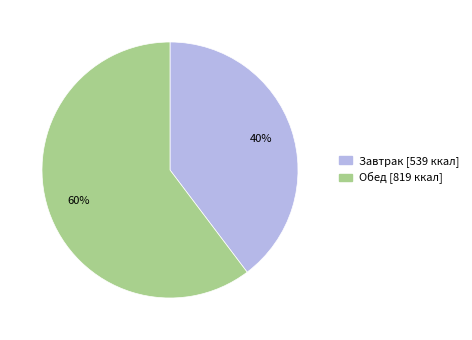

What is the ratio of the value at Обед to the value at Завтрак?

1.5